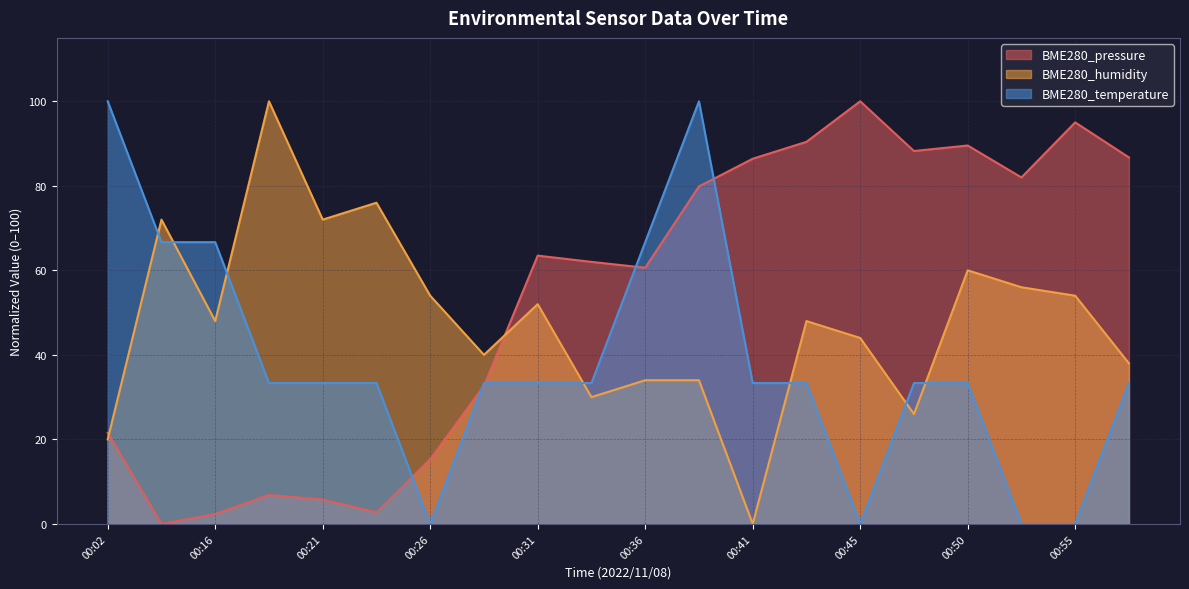

How many times do BME280_humidity and BME280_pressure cross each other?

2